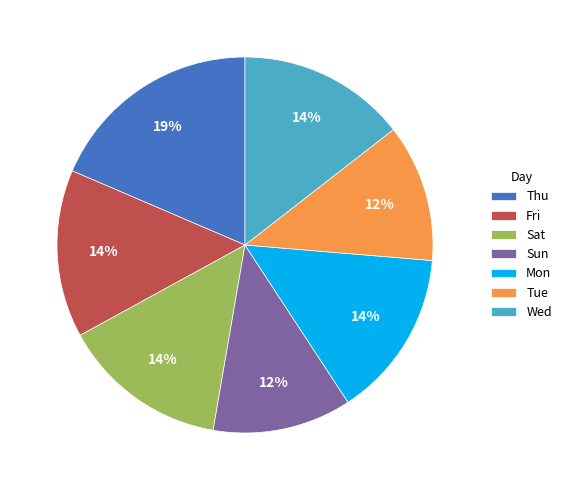

Which has a higher value, Tue or Fri?

Fri